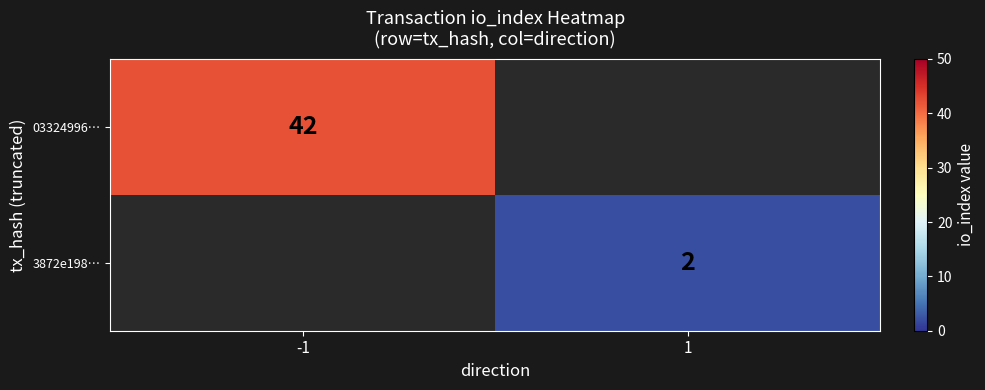

Is it true that 03324996… equals 42 at -1?

True